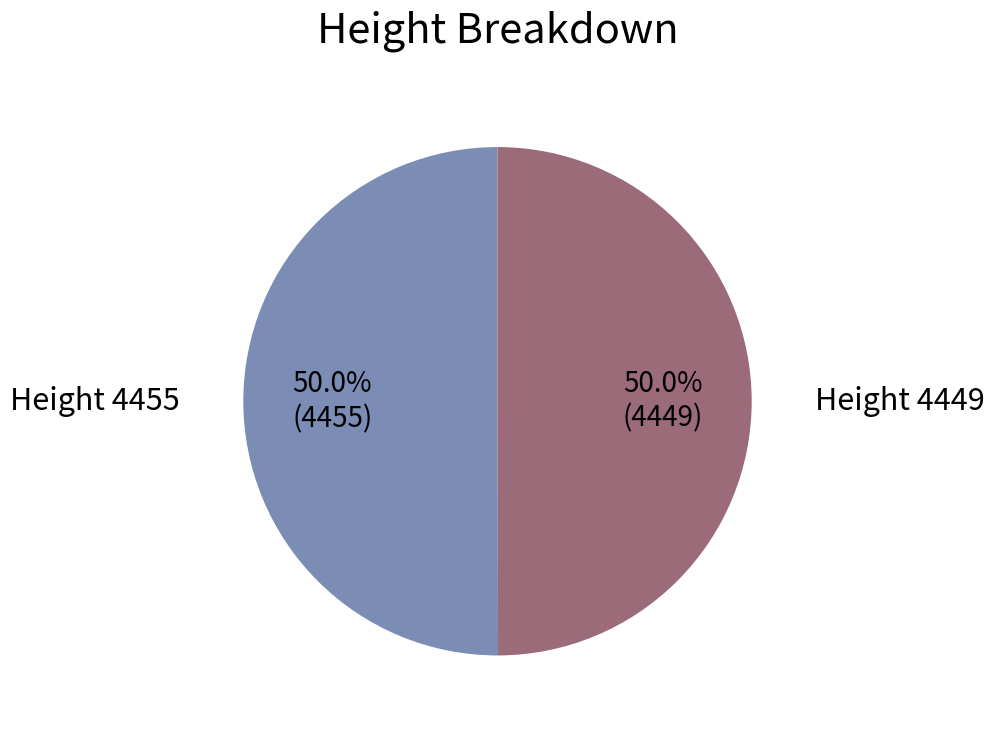

How many segments does this pie chart have?

2